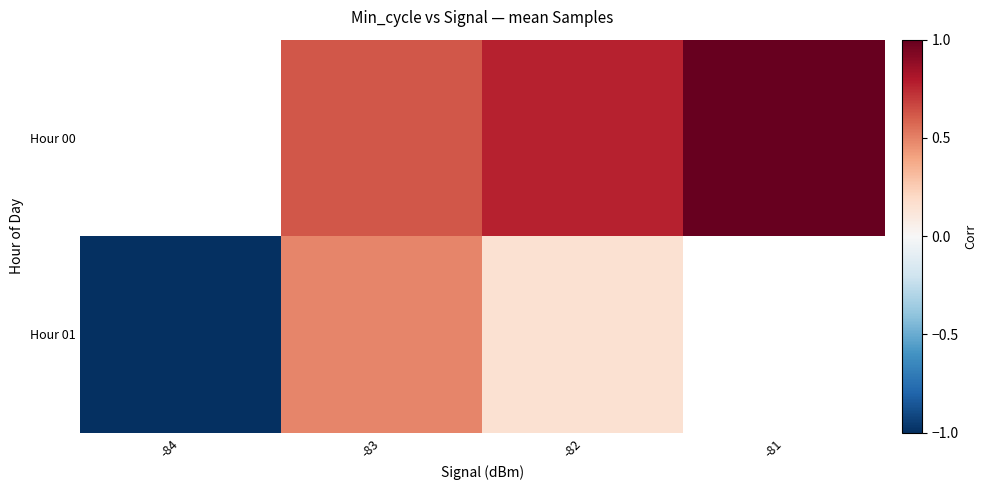

Is the value of Hour 01 at -84 greater than the value of Hour 00 at -84?

No